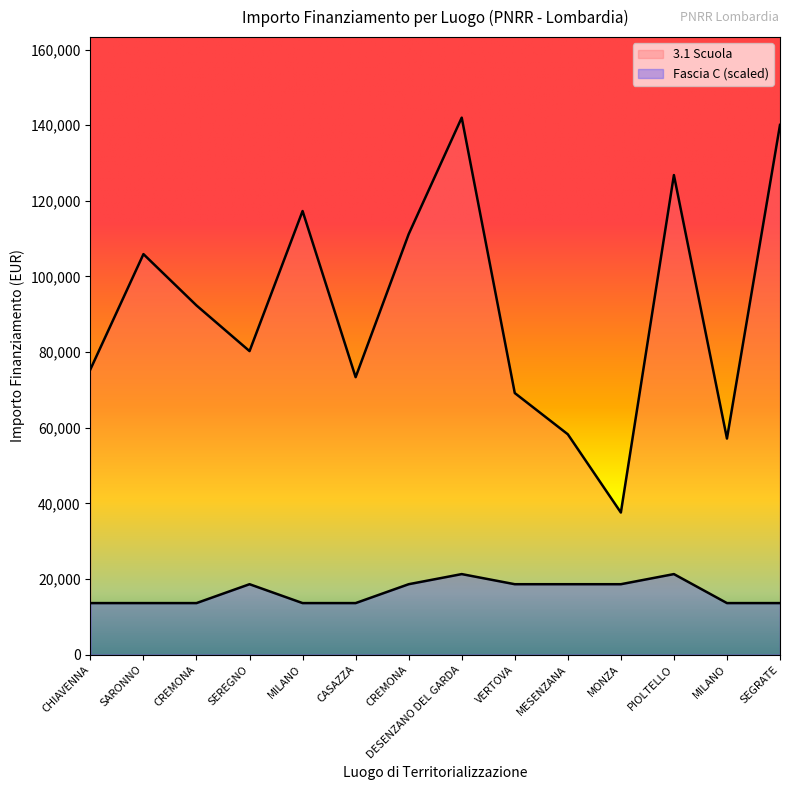

What is the label of the 3rd point from the right?

PIOLTELLO